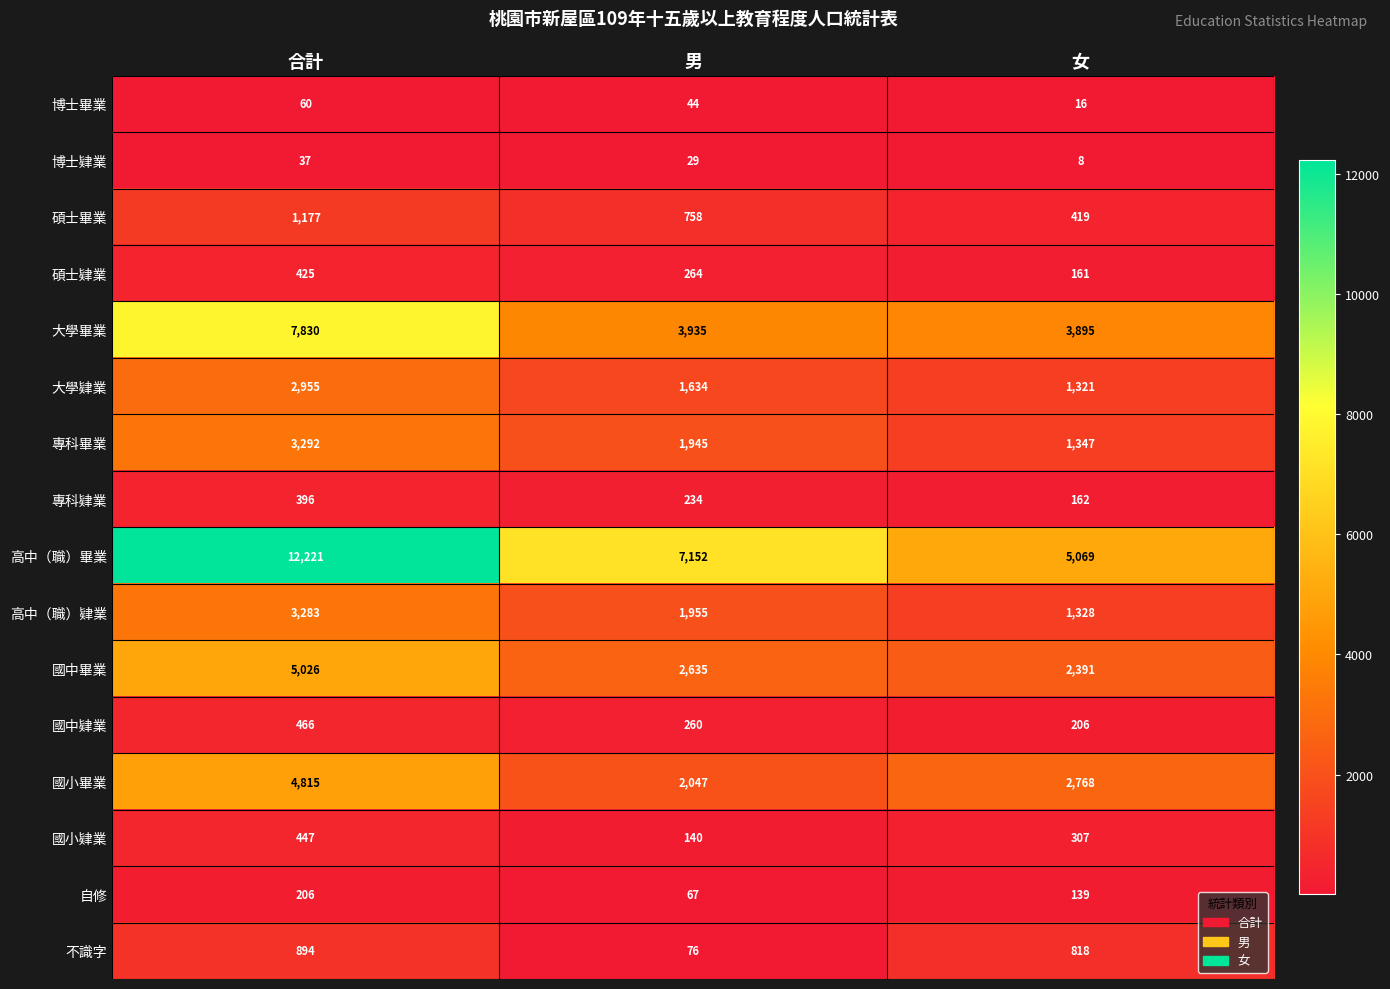

What is the difference between the 國中畢業 values at 合計 and 女?

2635